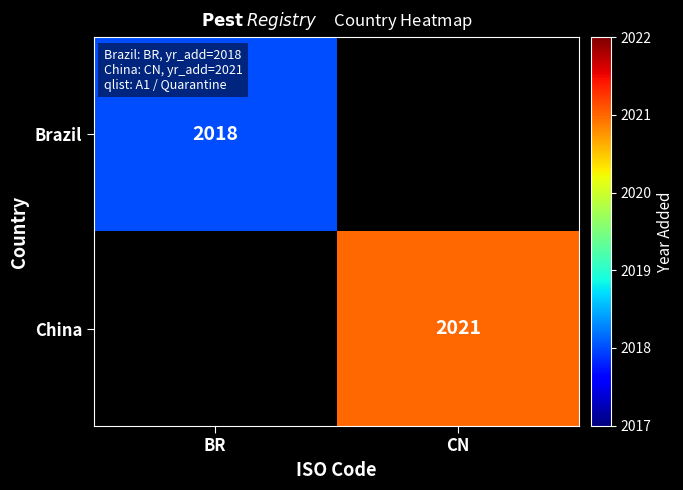

Is it true that Brazil equals 3613 at BR?

False